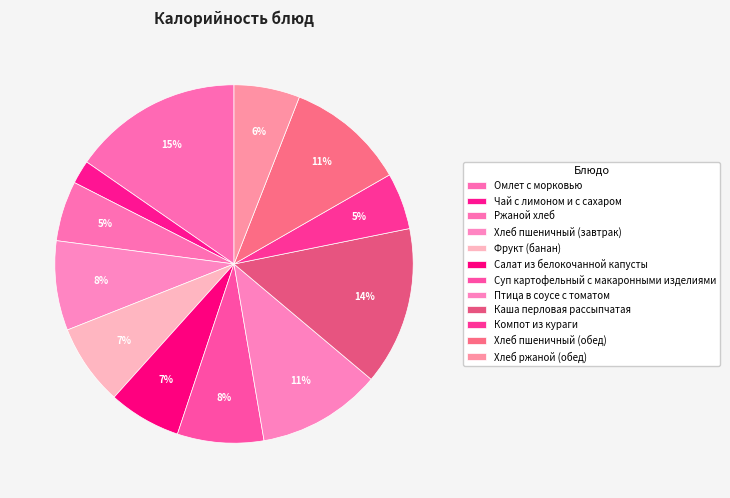

What percentage is the Хлеб пшеничный (завтрак) slice, to the nearest percent?

8%